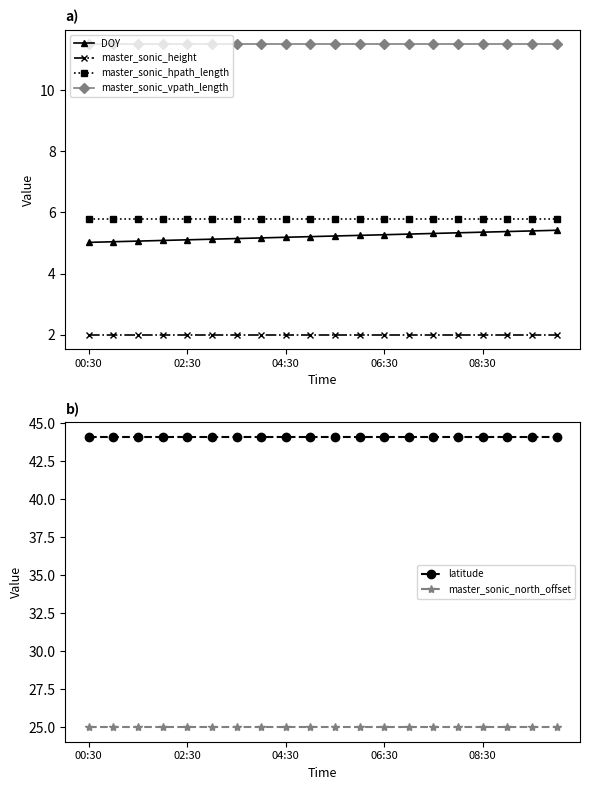

How many lines are shown in the chart?

6